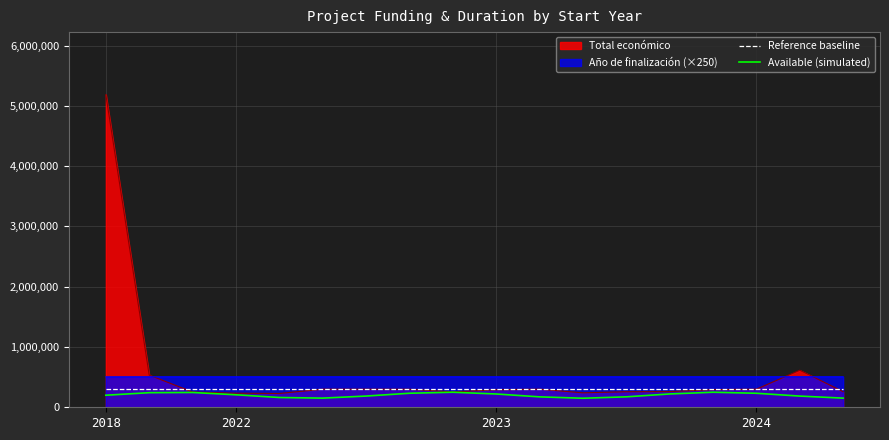

What is the highest value of the Available (simulated) series?

249530.4